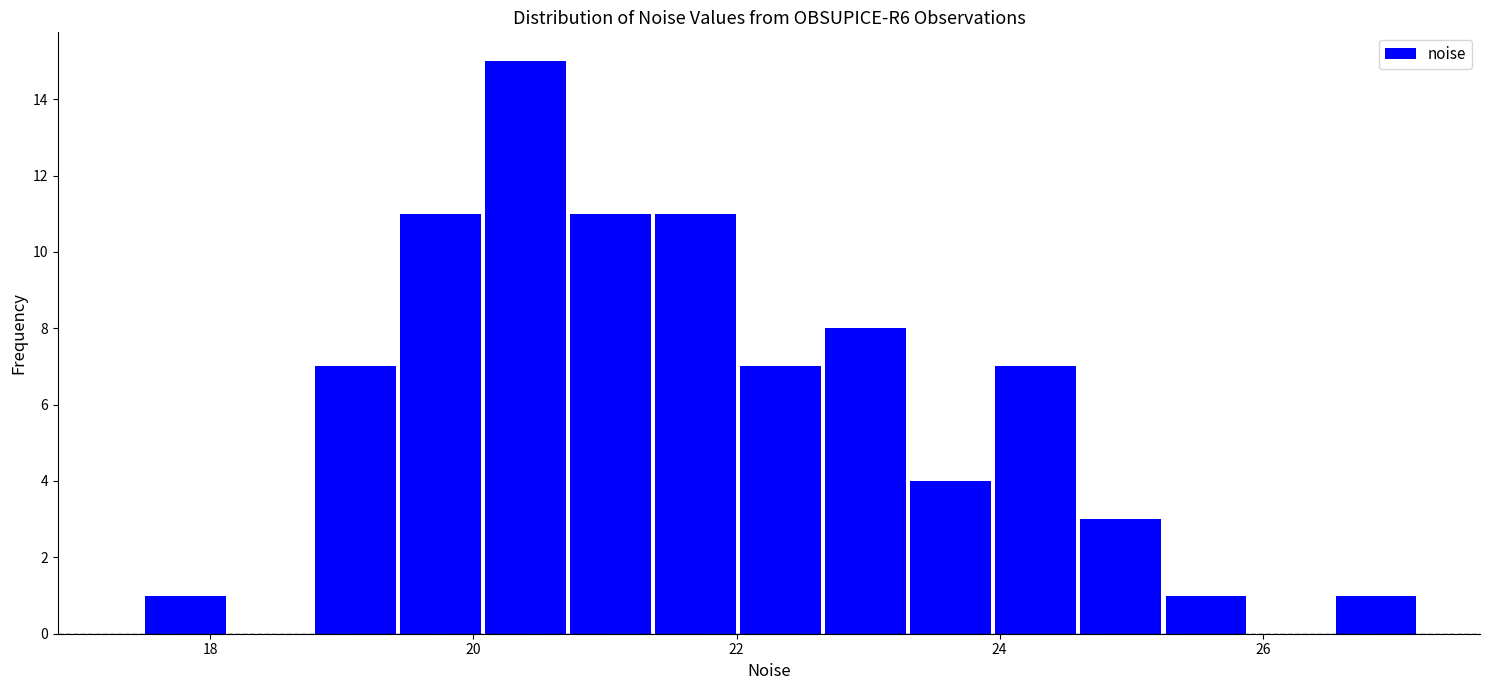

Read against the x-axis, roughly where is the centre of the tallest bar?

20.4